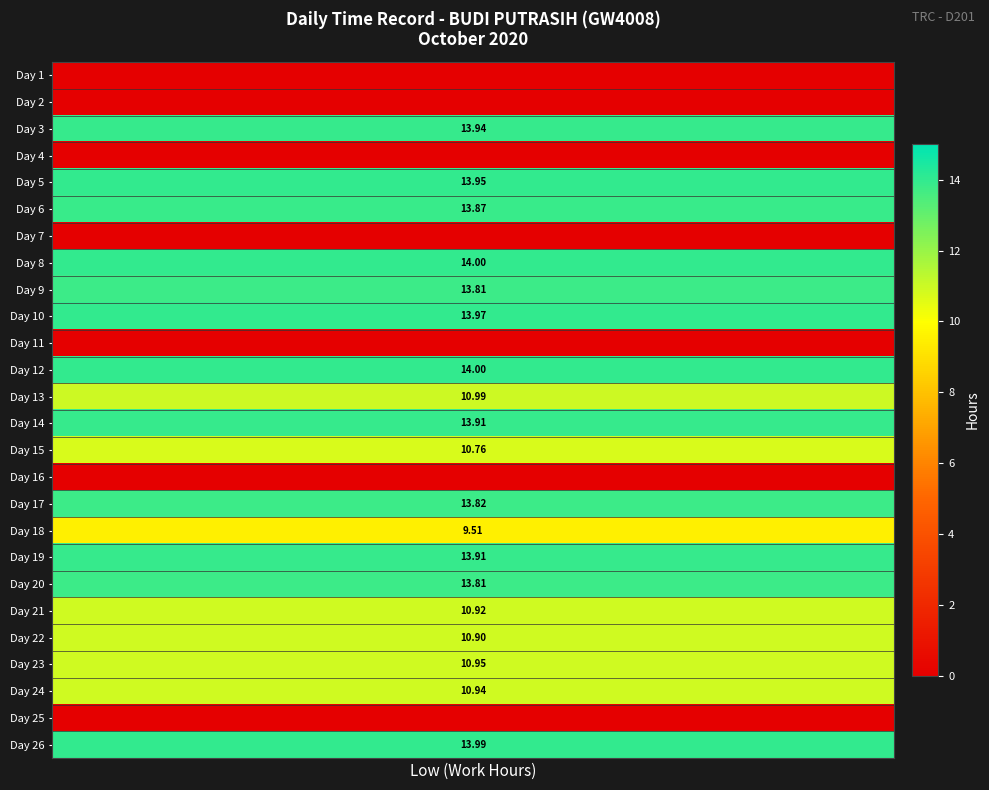

Between 1 and 3, which series saw the biggest shift?

1